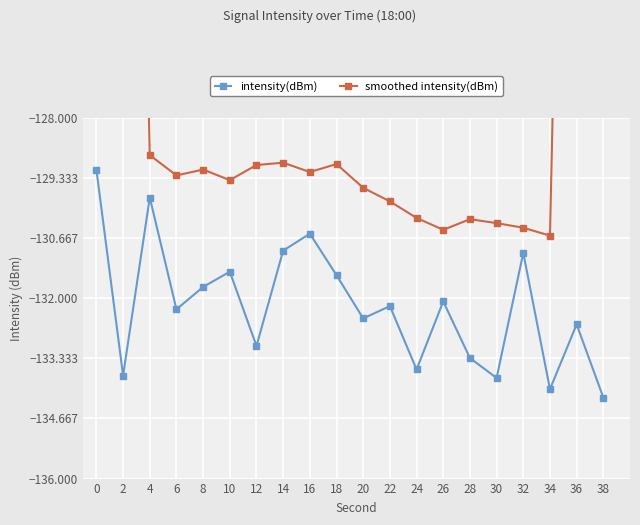

Reading right to left, extract all data points from this chart.

intensity(dBm): 38=-134.2	36=-132.6	34=-134.0	32=-131.0	30=-133.8	28=-133.3	26=-132.1	24=-133.6	22=-132.2	20=-132.4	18=-131.5	16=-130.6	14=-130.9	12=-133.1	10=-131.4	8=-131.8	6=-132.2	4=-129.8	2=-133.7	0=-129.2
smoothed intensity(dBm): 38=-77.7	36=-103.9	34=-130.6	32=-130.4	30=-130.3	28=-130.2	26=-130.5	24=-130.2	22=-129.9	20=-129.6	18=-129.0	16=-129.2	14=-129.0	12=-129.0	10=-129.4	8=-129.1	6=-129.3	4=-128.8	2=-102.5	0=-76.0